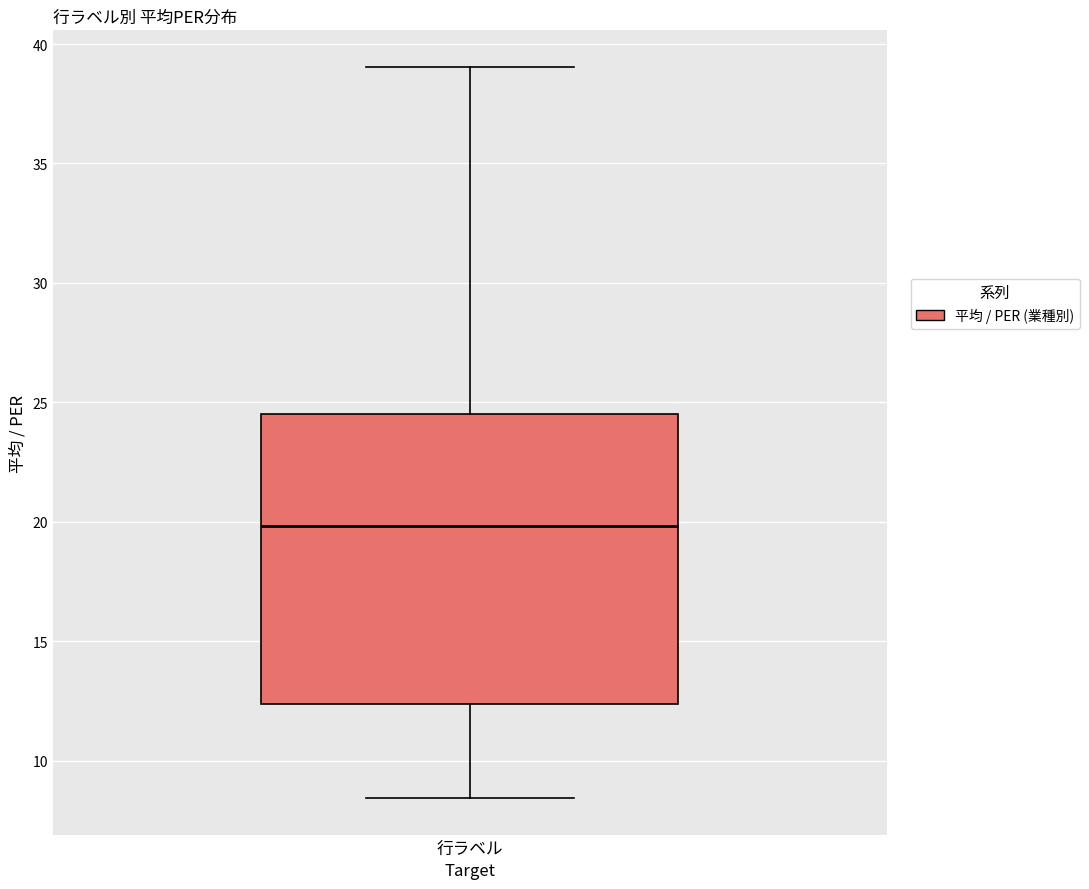

Where is the lower edge of the box for 行ラベル on the y-axis? The values are not printed on the chart, so give them approximately, as read against the axis.

12.5